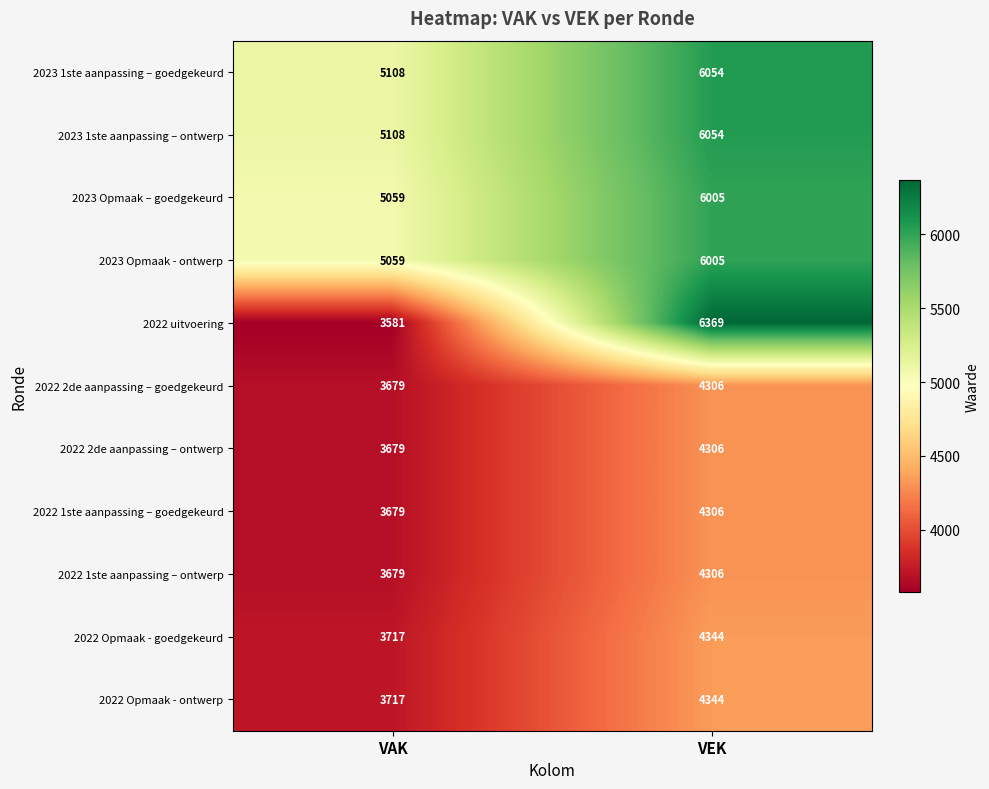

Read the 2022 Opmaak - ontwerp value at VEK.

4344